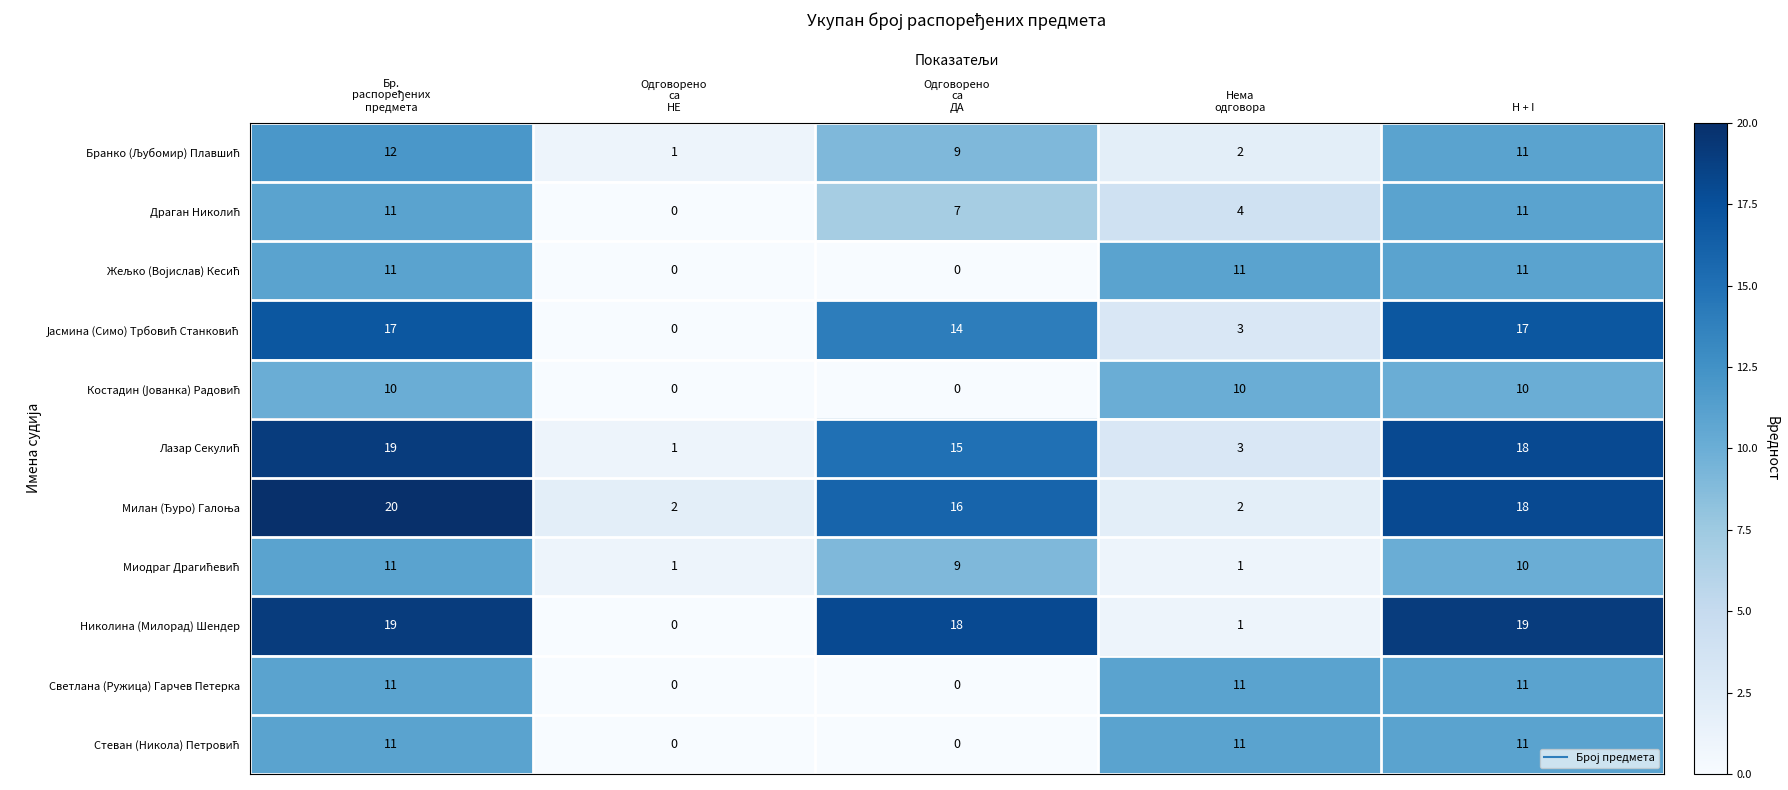

What is the difference between the second highest and minimum values in the Светлана (Ружица) Гарчев Петерка series?

11